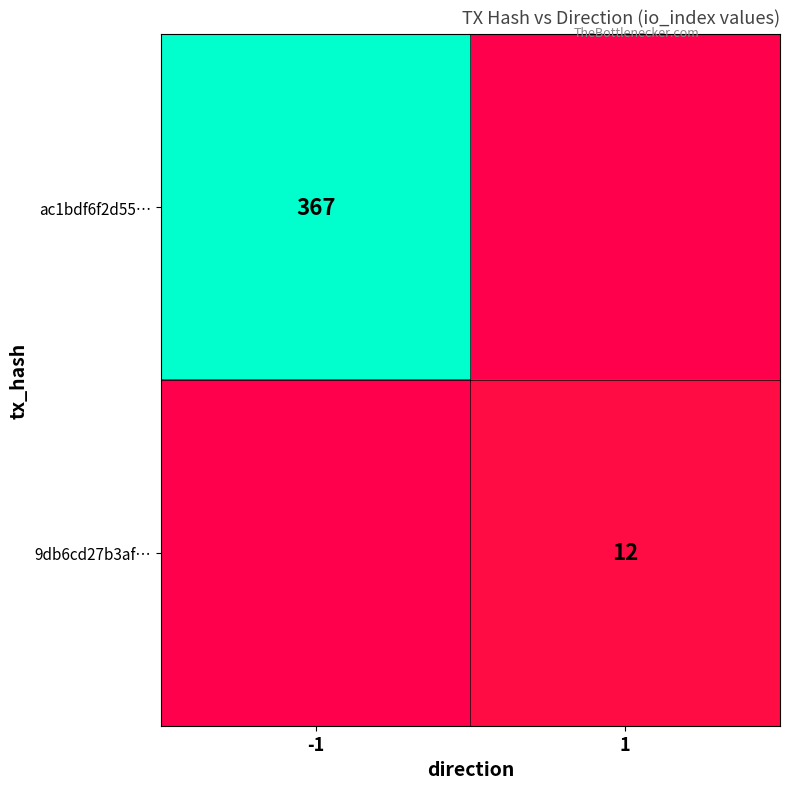

The value of ac1bdf6f2d55… at -1 is 220. True or false?

False